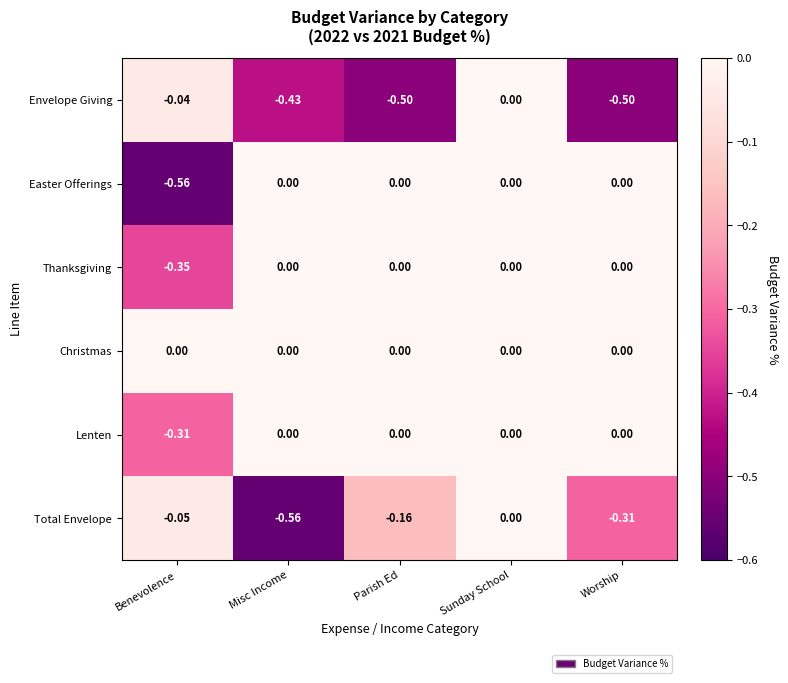

Which series has the largest total across all categories?

Christmas